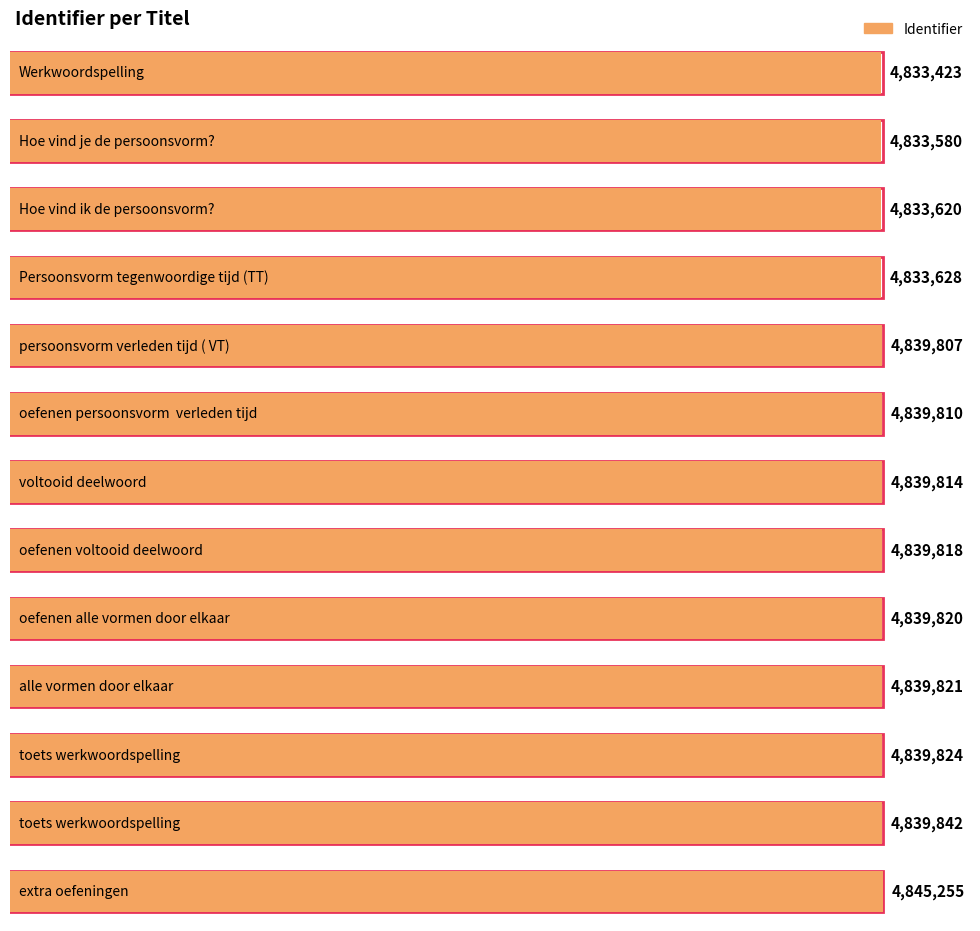

What is the approximate value at alle vormen door elkaar?

4839821